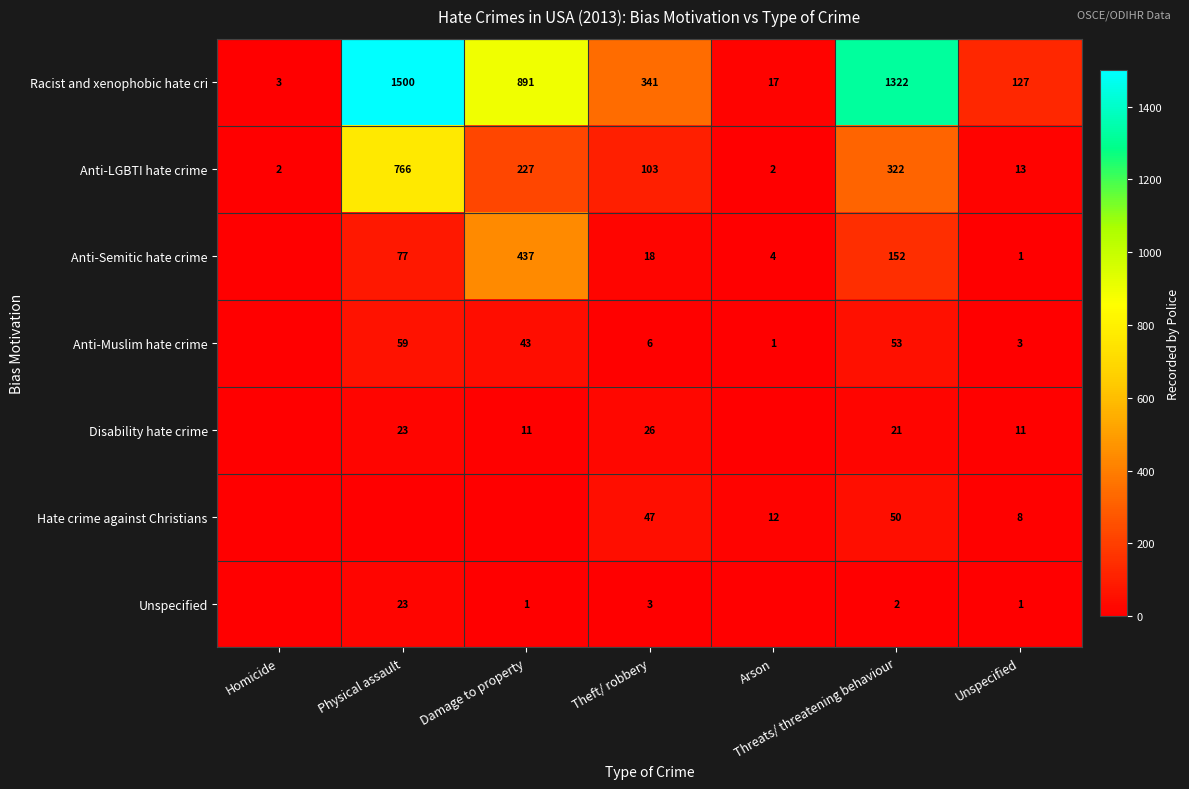

Which has a higher value, Arson or Unspecified?

Unspecified